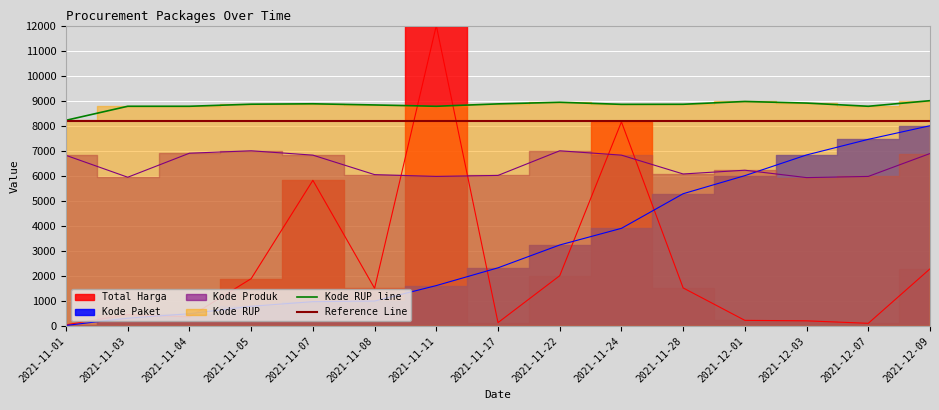

How many values in the Kode Produk series are below 6224?

7